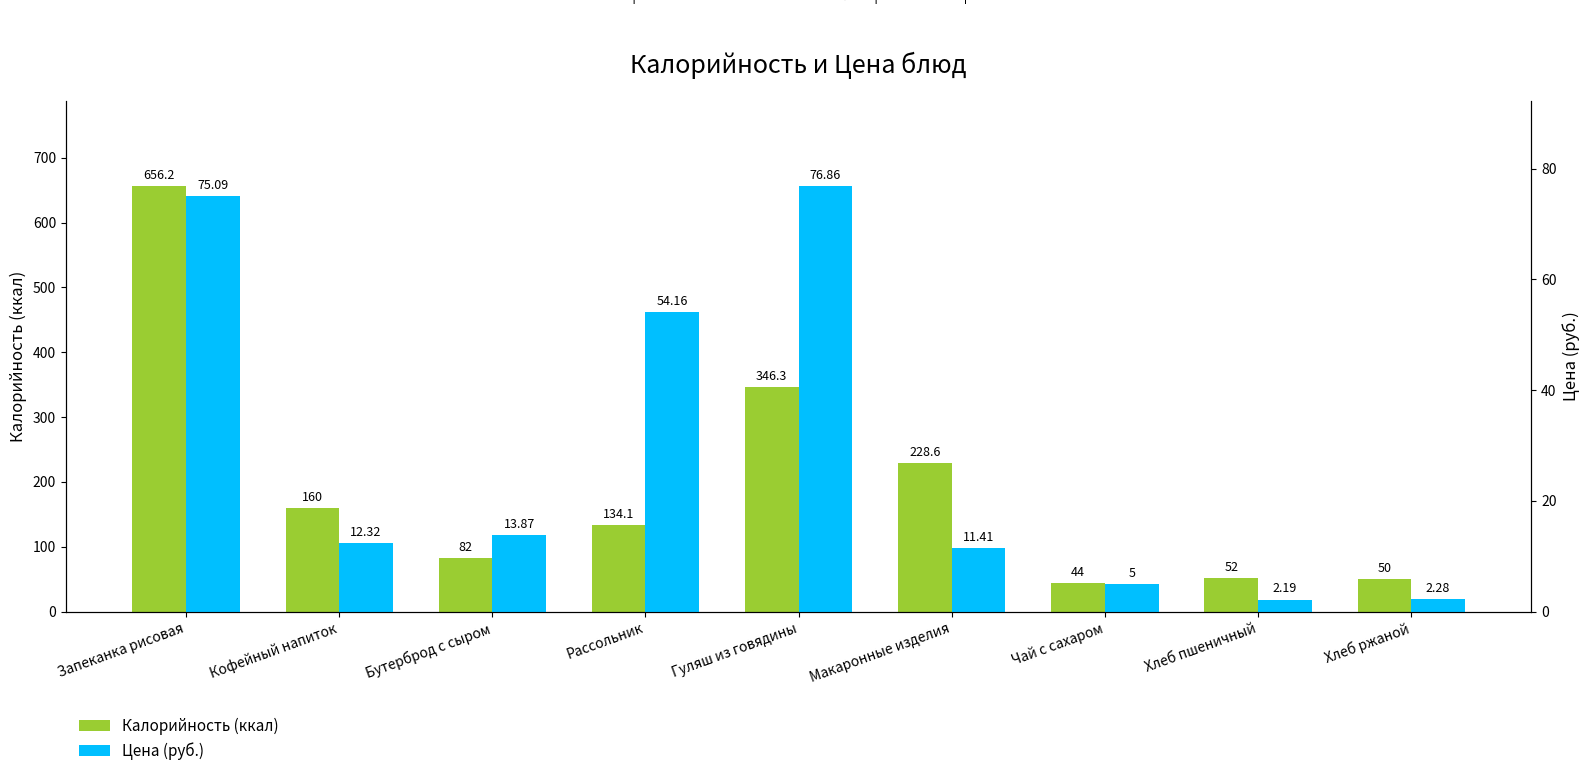

The value of Цена (руб.) at Макаронные изделия is 11.4. True or false?

True